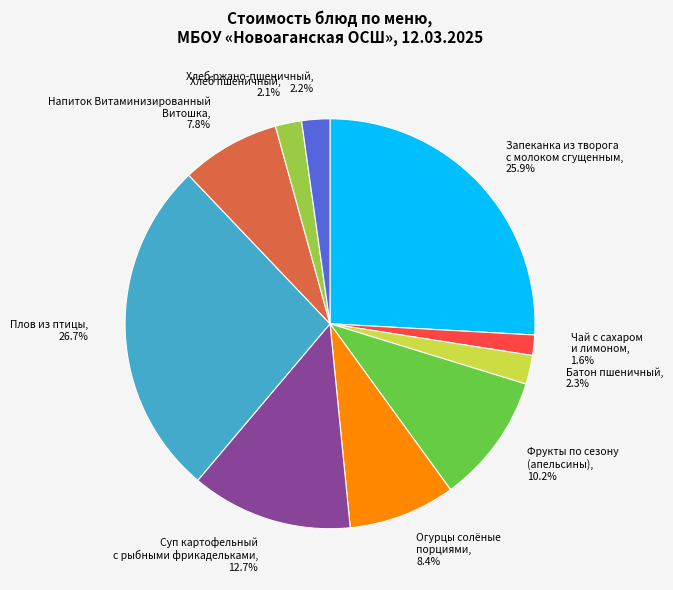

Which has a higher value, Плов из птицы, 26.7% or Чай с сахаром и лимоном, 1.6%?

Плов из птицы, 26.7%